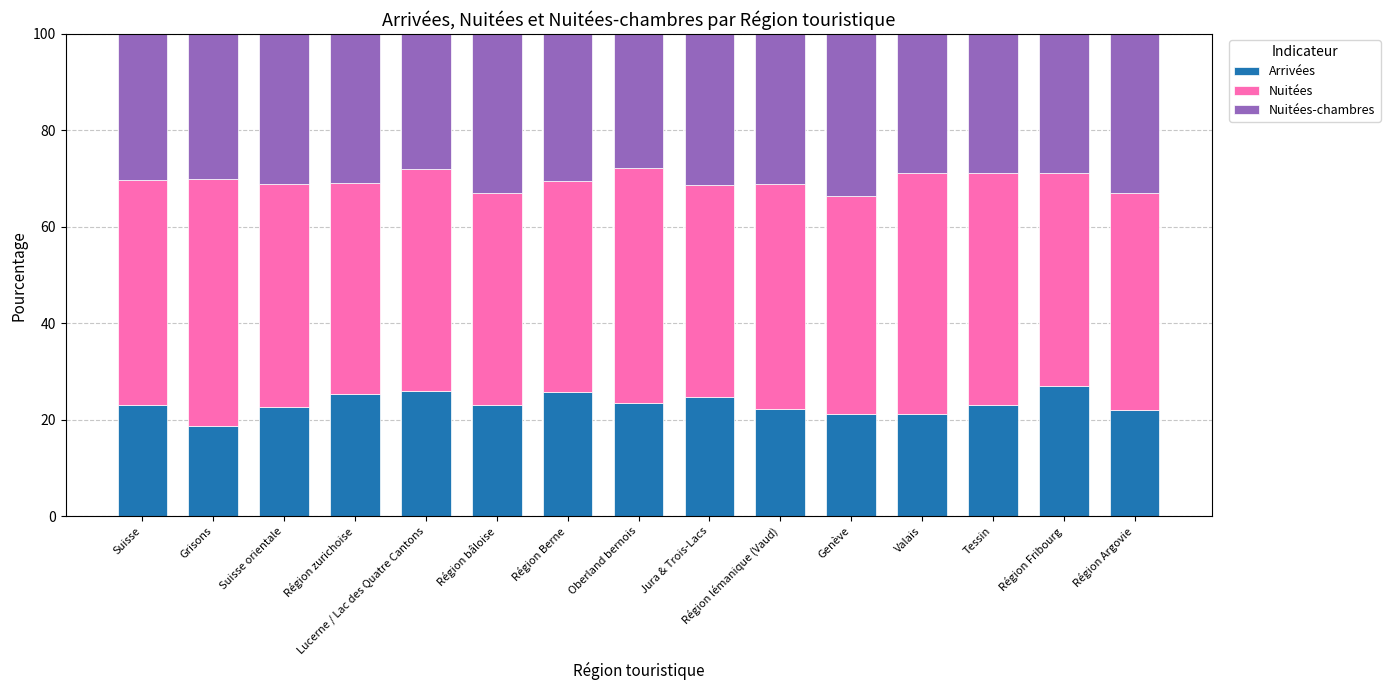

What are all the series names shown in the legend?

Arrivées, Nuitées, Nuitées-chambres